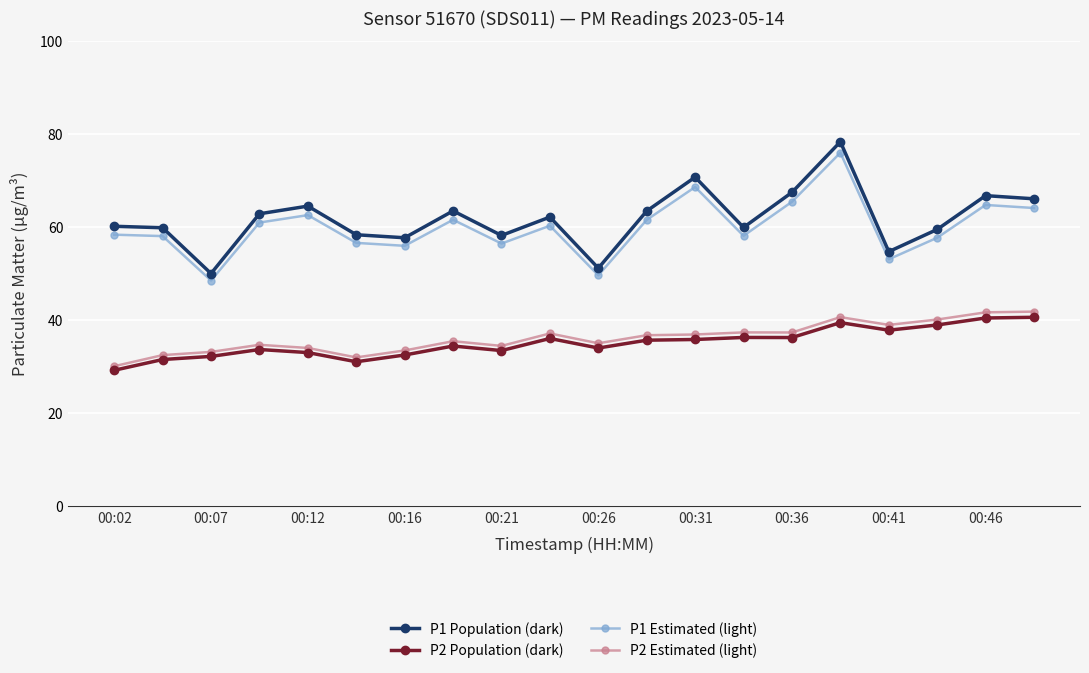

Which series has the largest range (max minus min)?

P1 Population (dark)